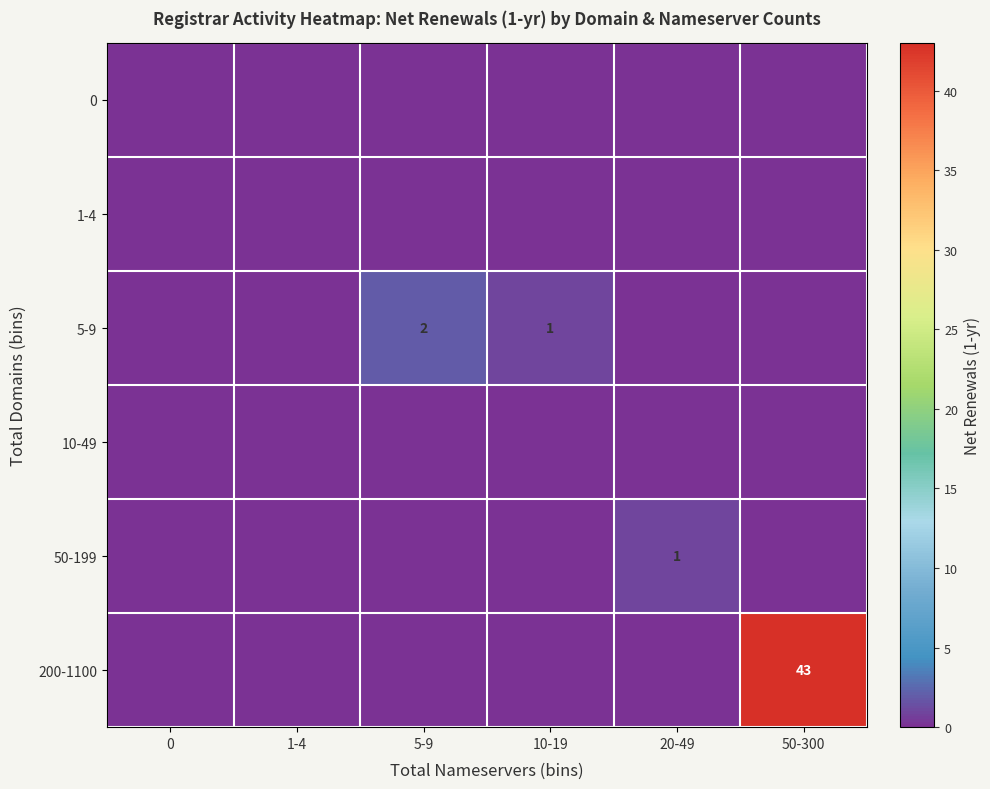

How many categories are shown in the chart?

6